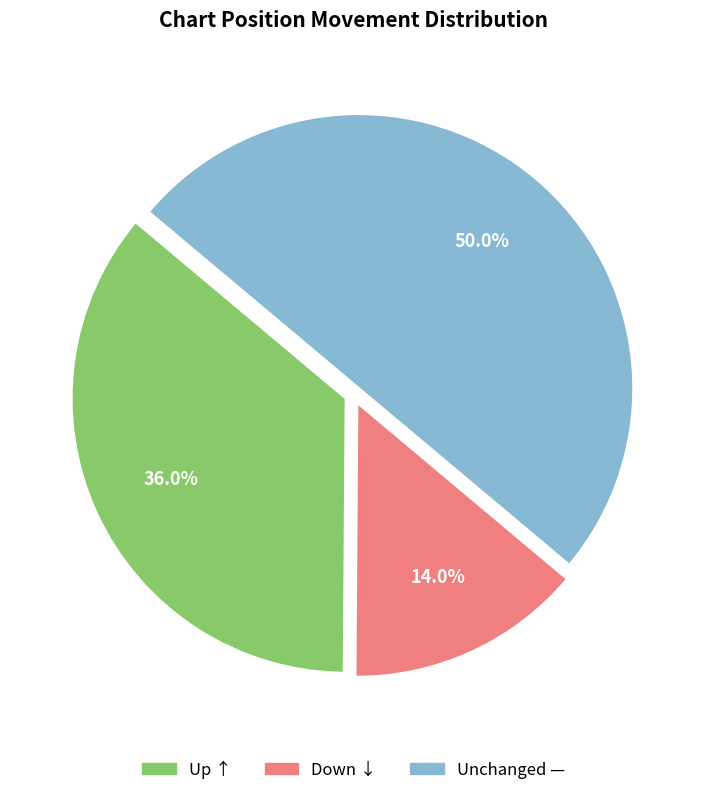

How many slices are in this pie chart?

3